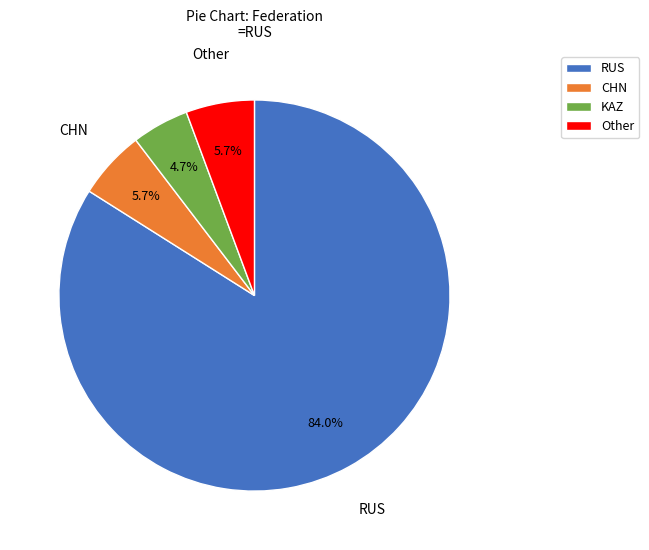

Count the number of slices in the pie.

4